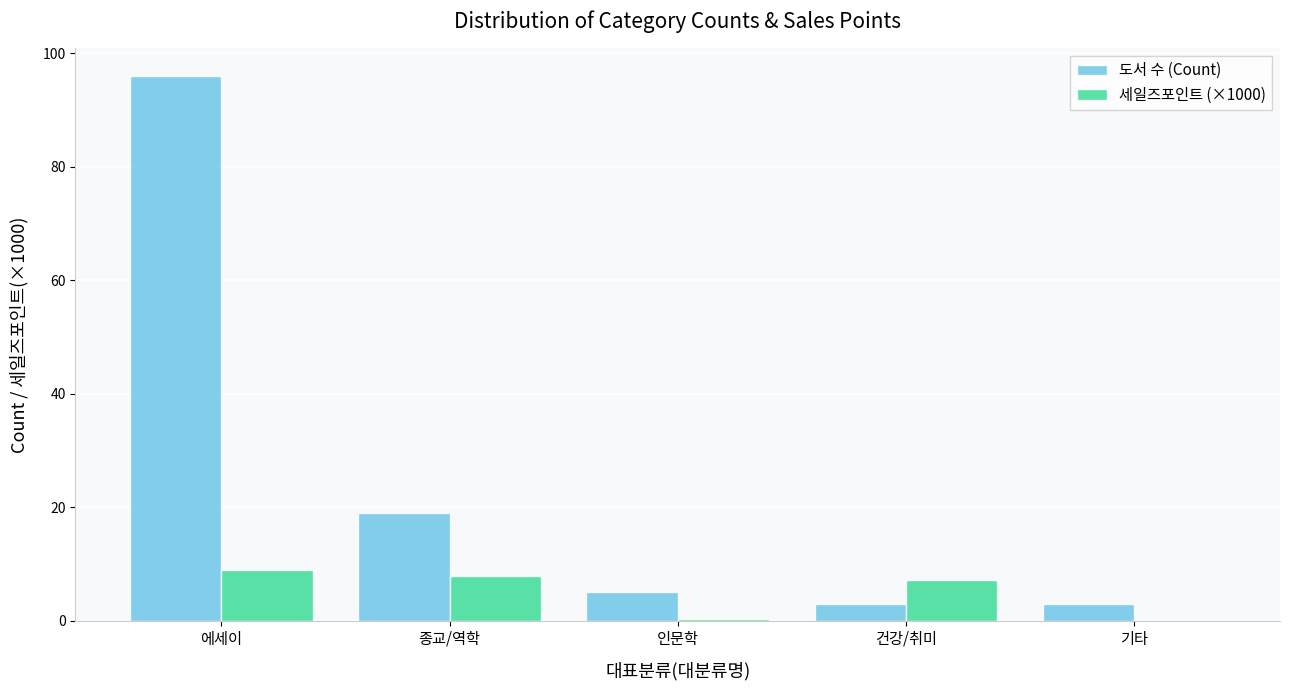

What is the average value of the 도서 수 (Count) series?

25.2